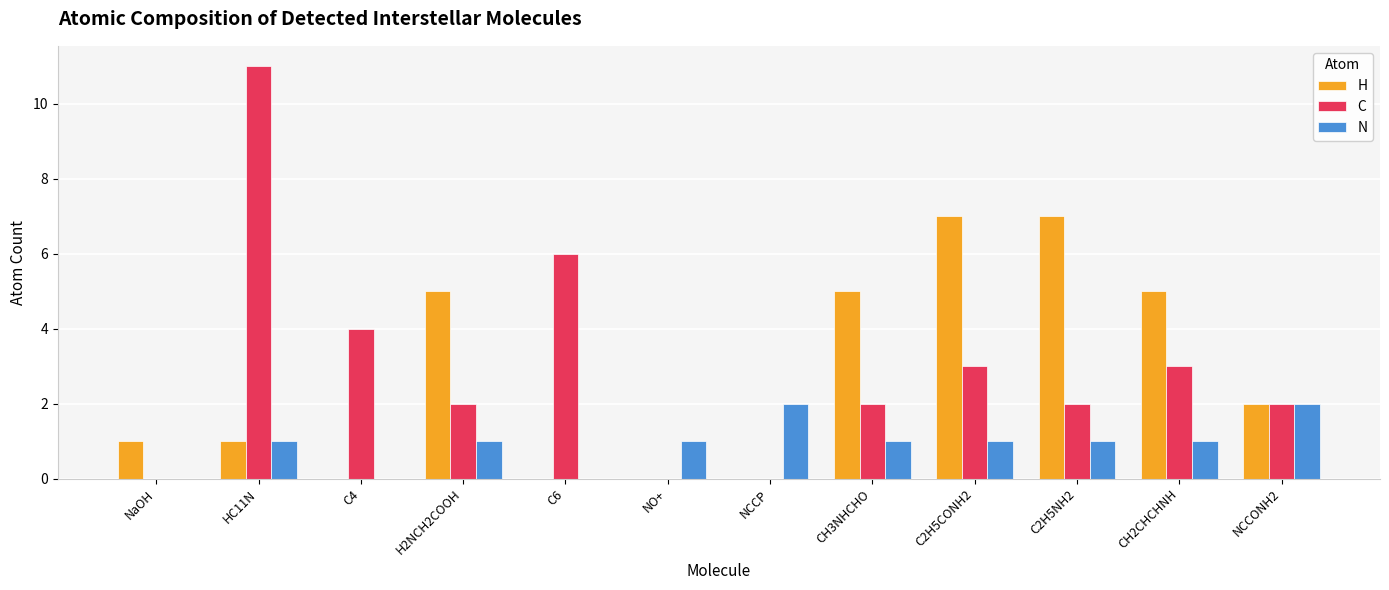

At which category is the sum across all series the highest?

HC11N